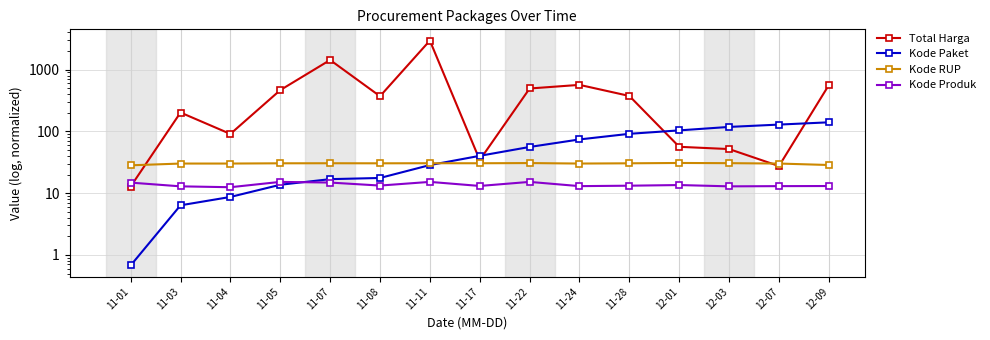

True or false: Total Harga has a value of 2939.4 at 11-11.

True